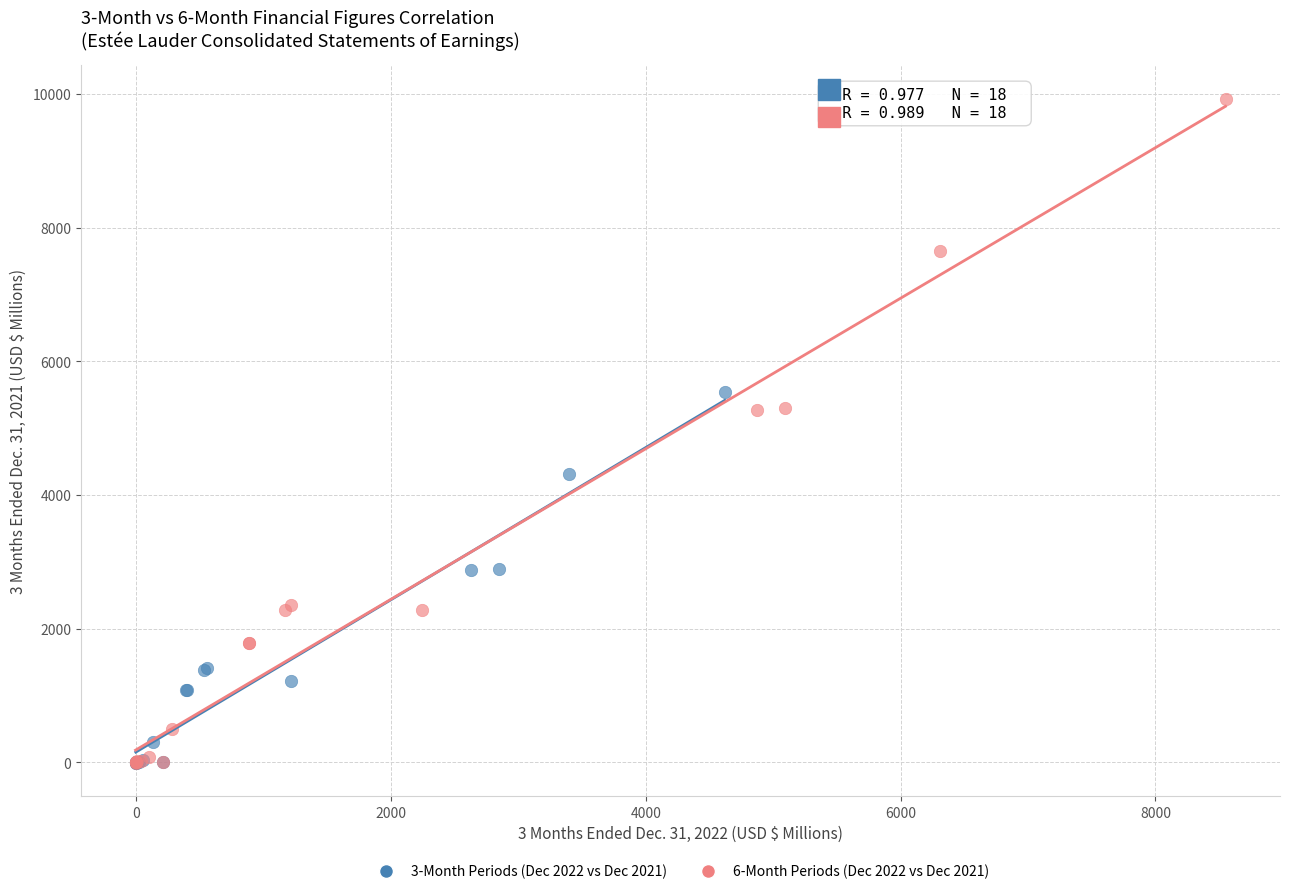

Which series contains the highest Y value?

6-Month Periods (Dec 2022 vs Dec 2021)